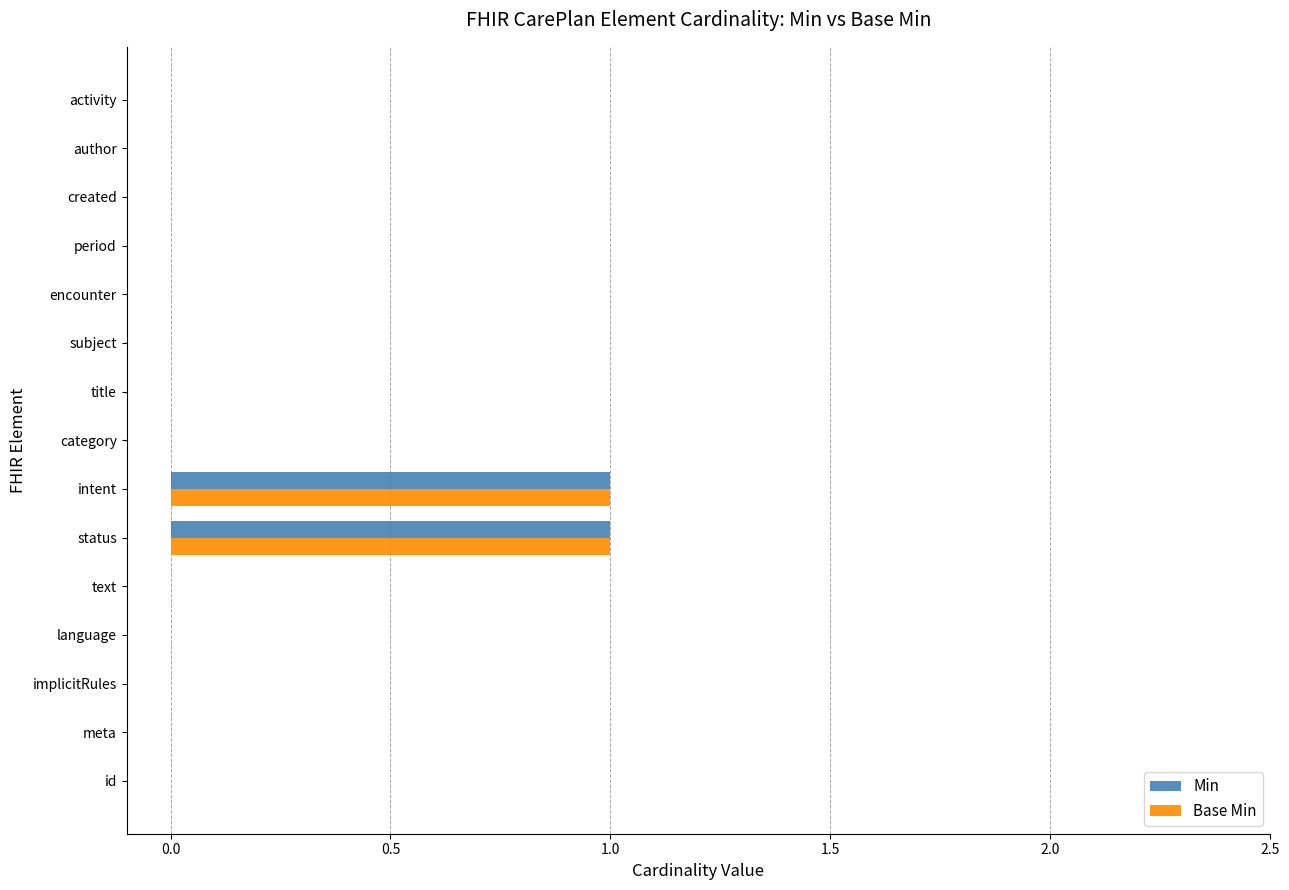

The Min series shows 0 at implicitRules. True or false?

True